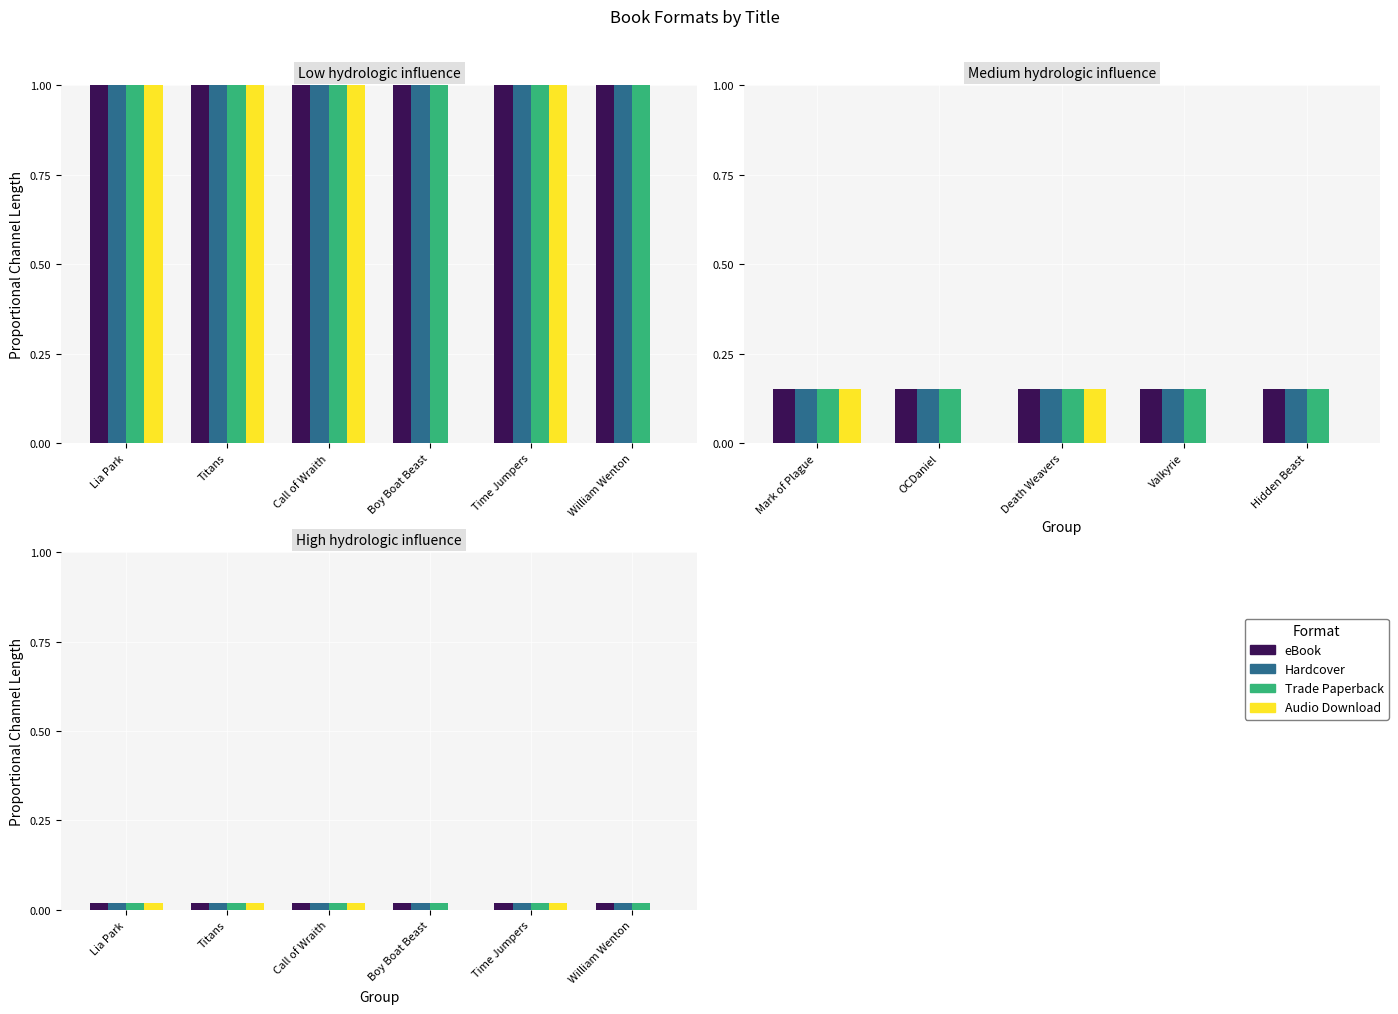

Rank the series by their maximum value, from highest to lowest.

eBook, Hardcover, Trade Paperback, Audio Download